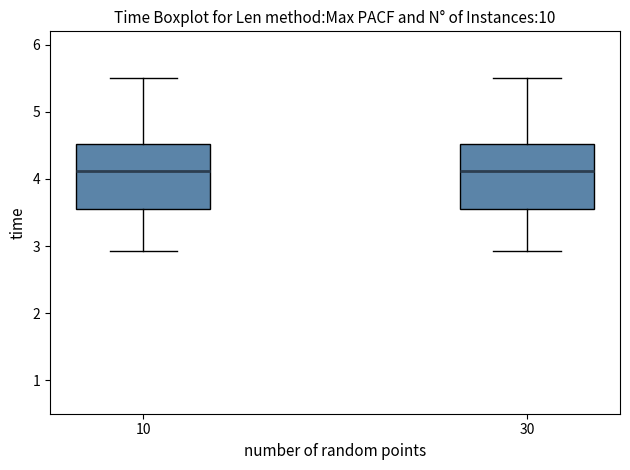

Where does the lower whisker of the box at x = 30 end on the y-axis? The values are not printed on the chart, so give them approximately, as read against the axis.

2.9